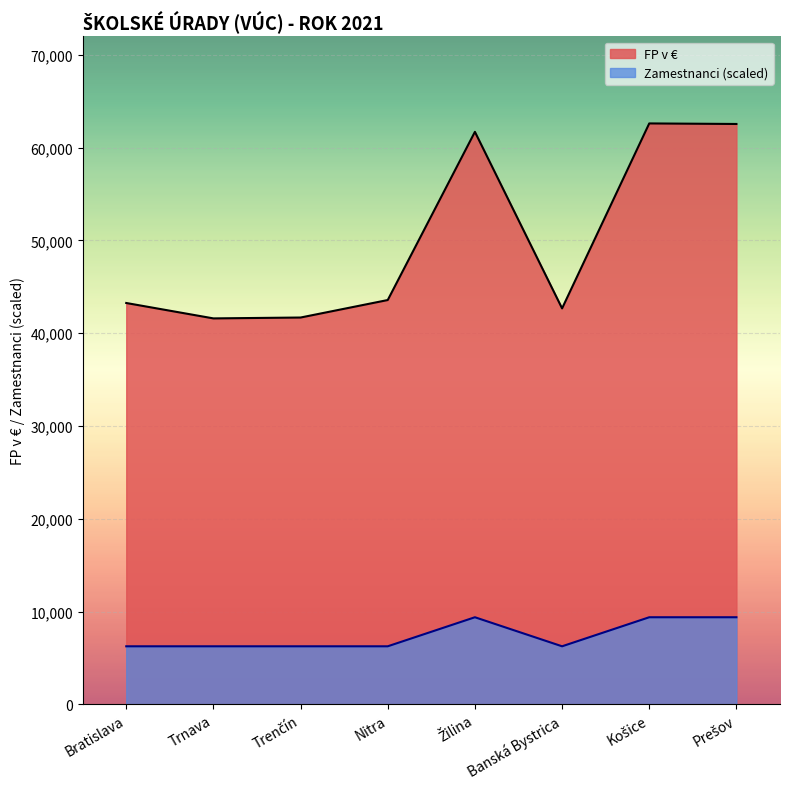

What is the sum of the Zamestnanci values at Košice and Trenčín?

15650.5